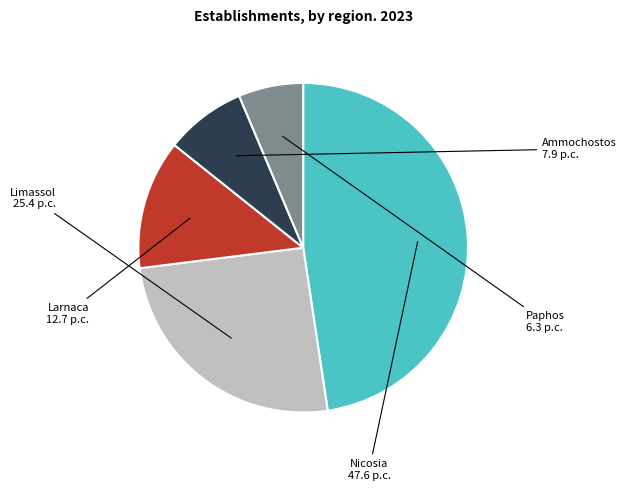

How many slices are in this pie chart?

5